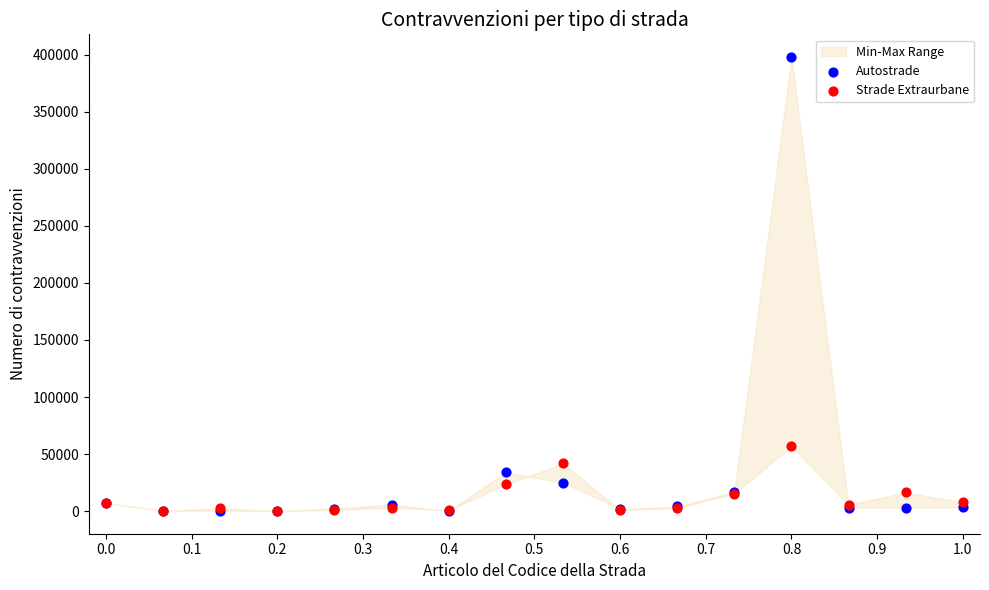

In the Autostrade series, what Y value is closest to 199089?

33963